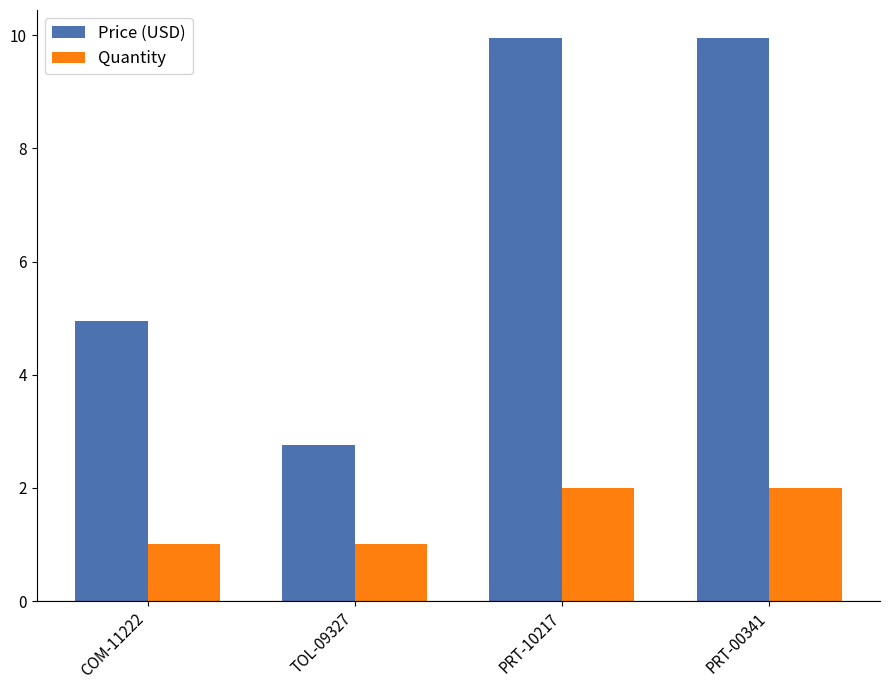

List the series in order of their peak value, highest first.

Price (USD), Quantity